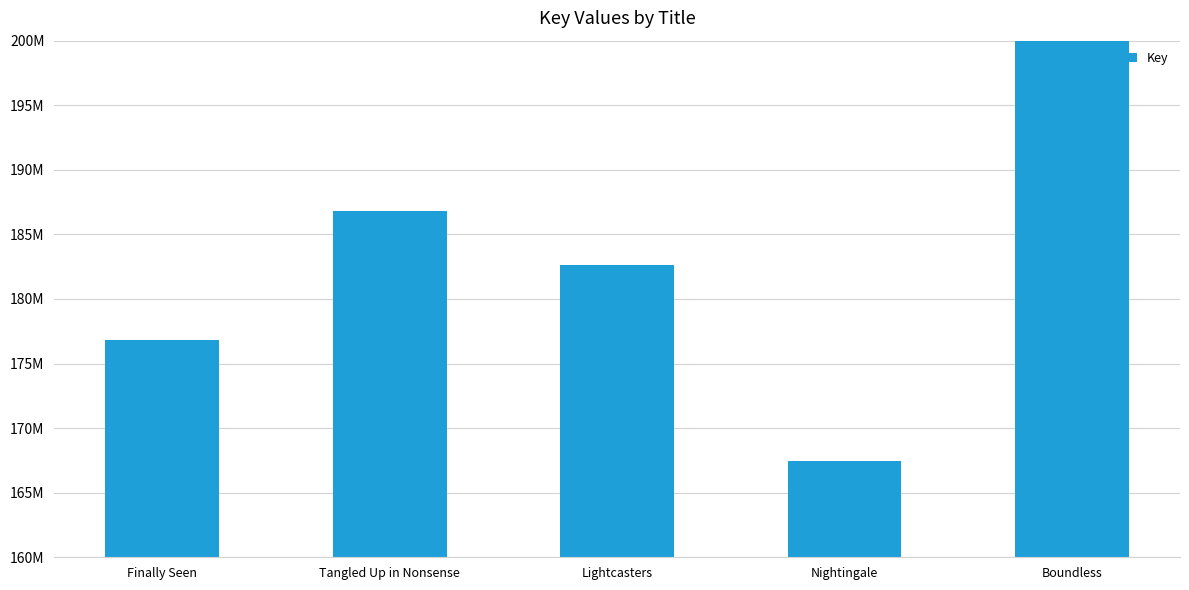

What is the maximum value shown in the chart?

406214723